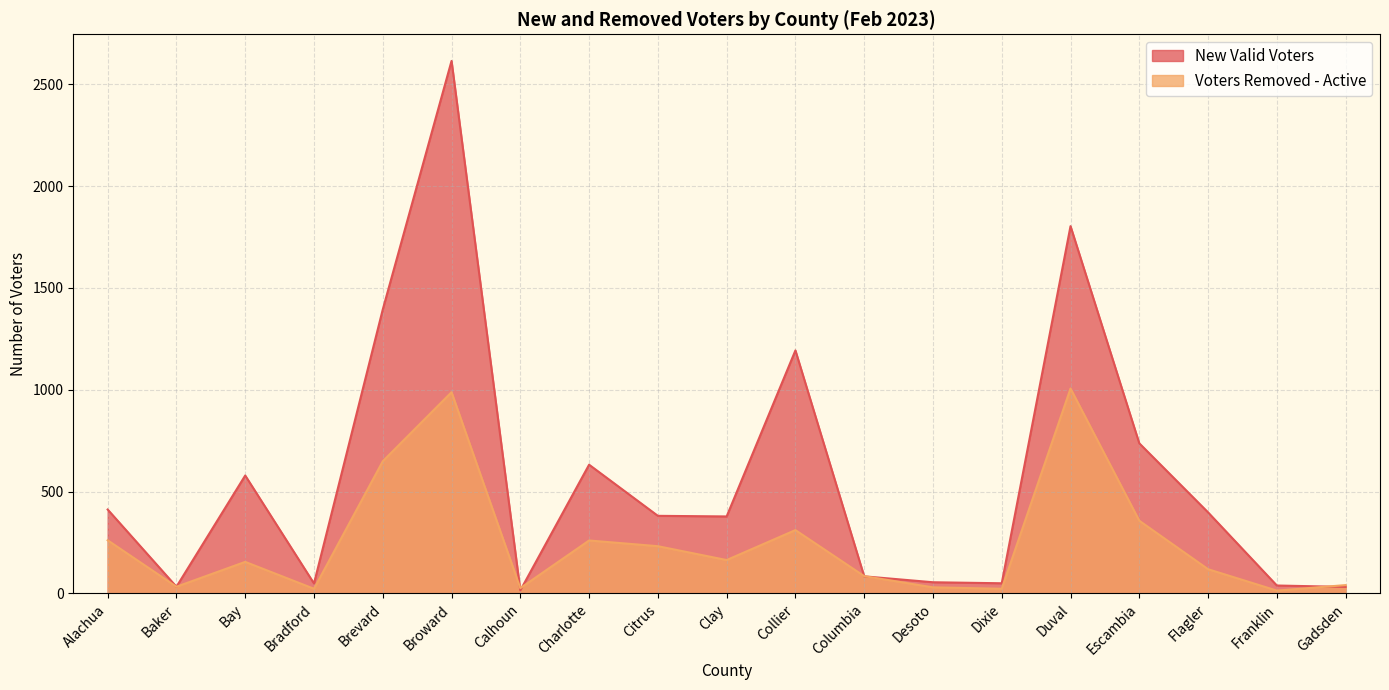

What are all the series names shown in the legend?

New Valid Voters, Voters Removed - Active